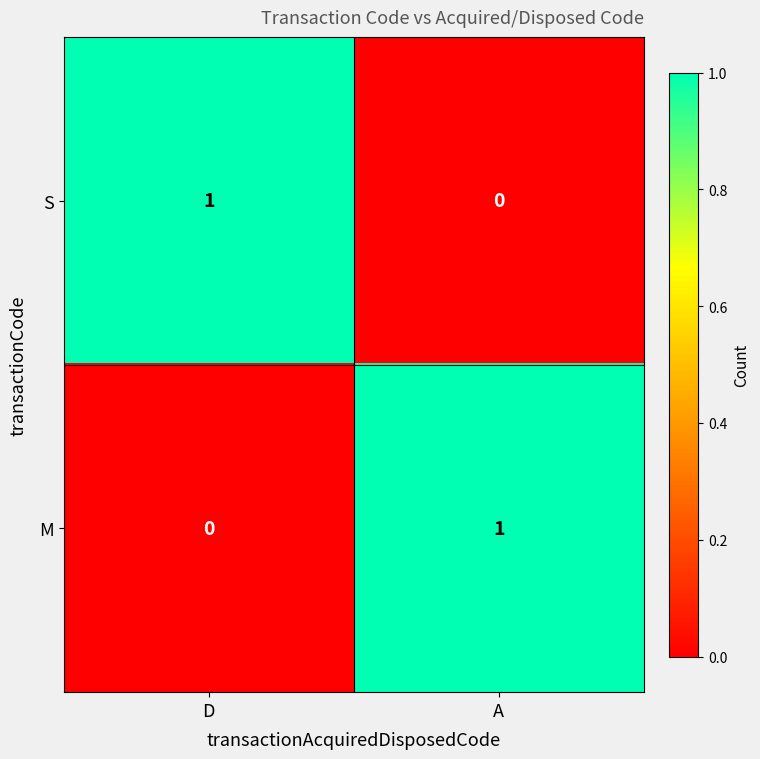

At how many categories does at least one series exceed 0?

2